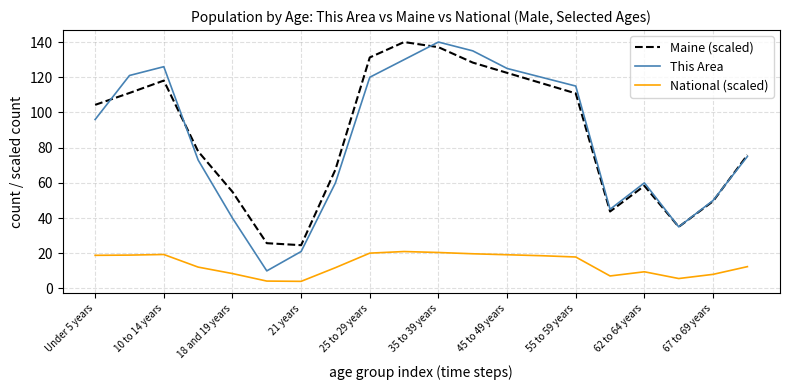

How many interior local valleys does the This Area series have?

3